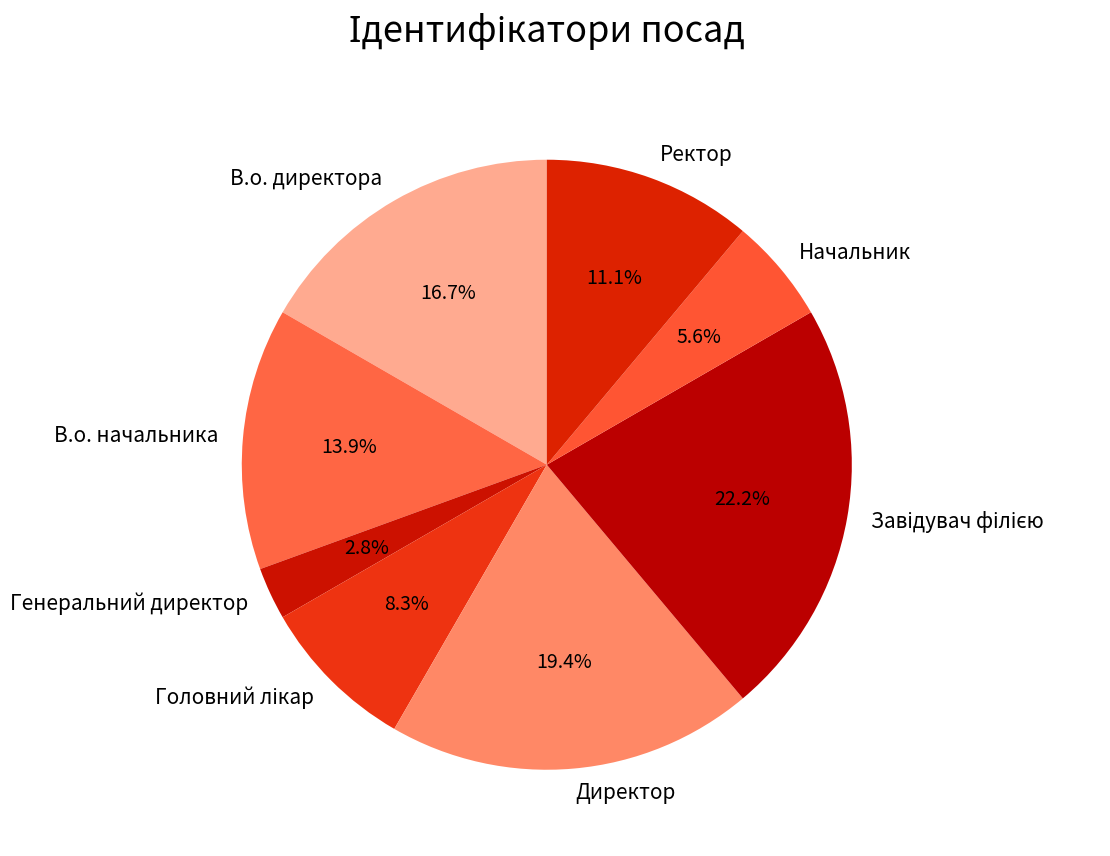

Which has a higher value, Генеральний директор or Ректор?

Ректор